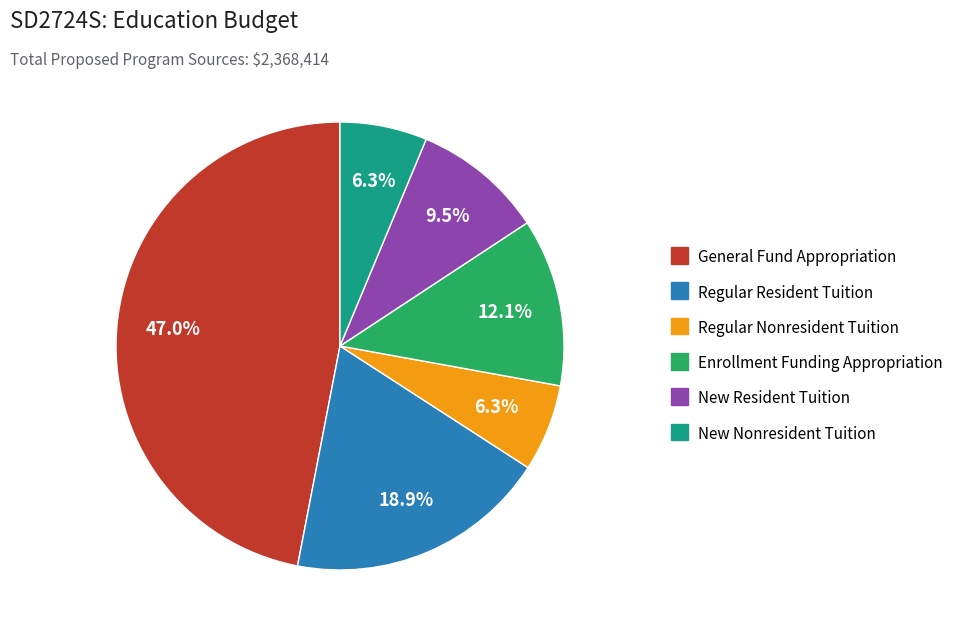

What is the total percentage of New Nonresident Tuition and Regular Resident Tuition?

25.2%